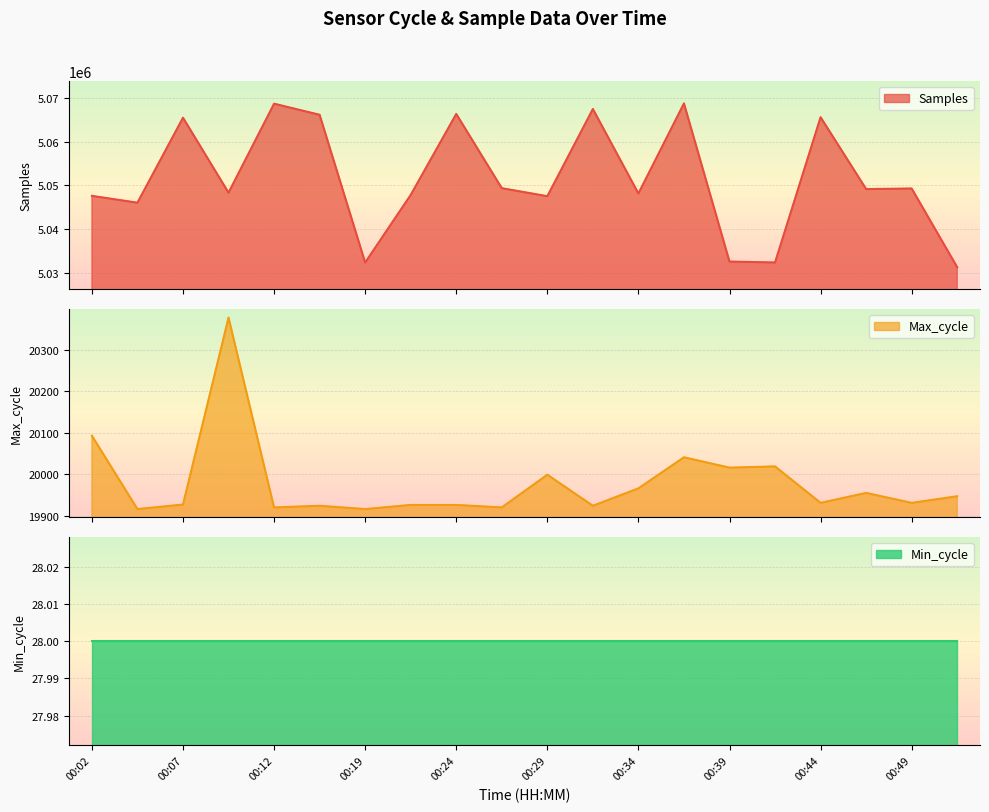

At which label is Max_cycle closest to 20147?

00:02